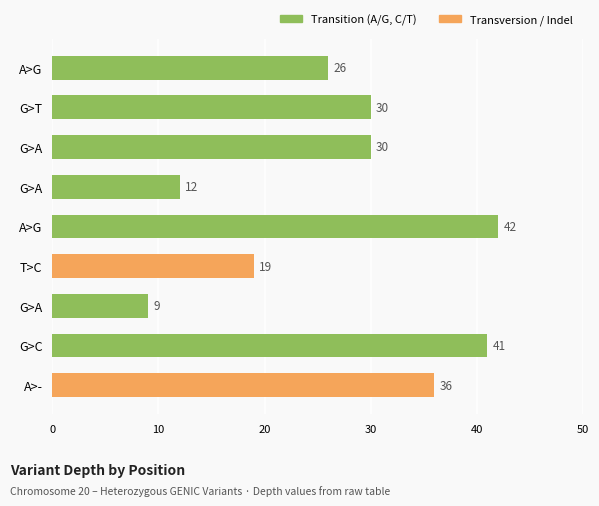

How many distinct data groups are displayed?

1